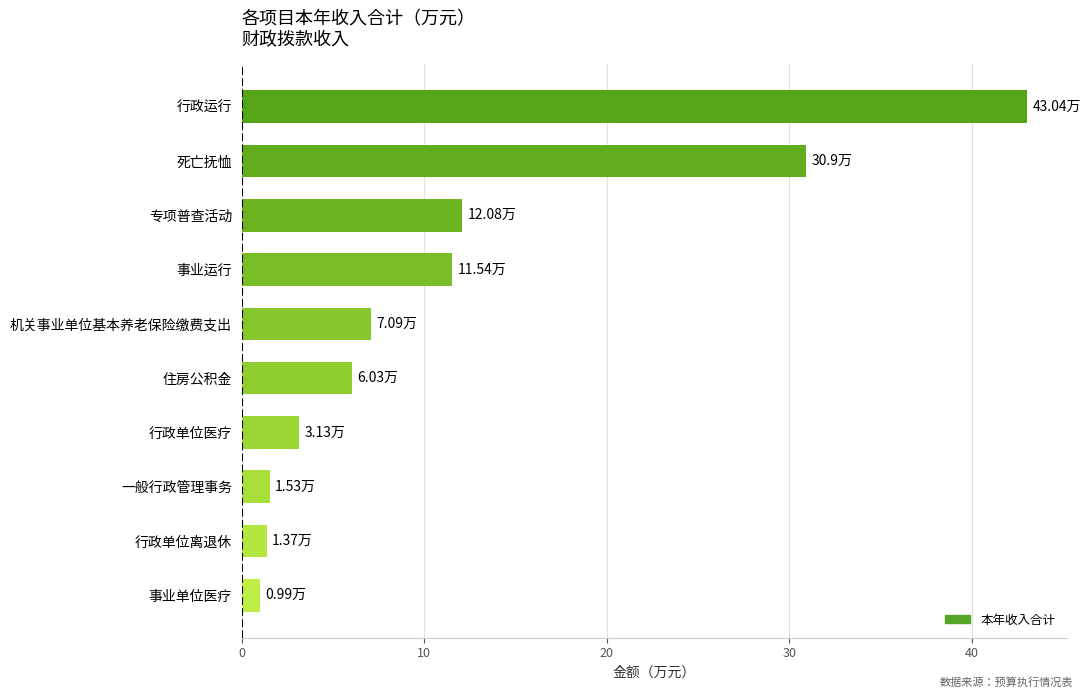

What is the sum of all values?

117.7